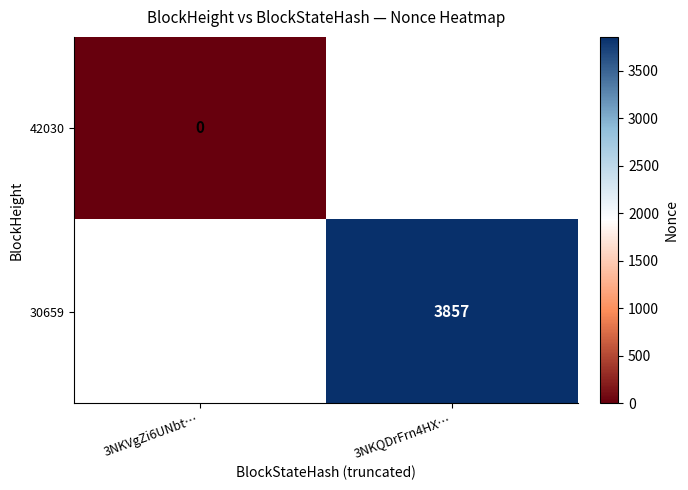

Is it true that 30659 equals 1231 at 3NKQDrFrn4HX…?

False